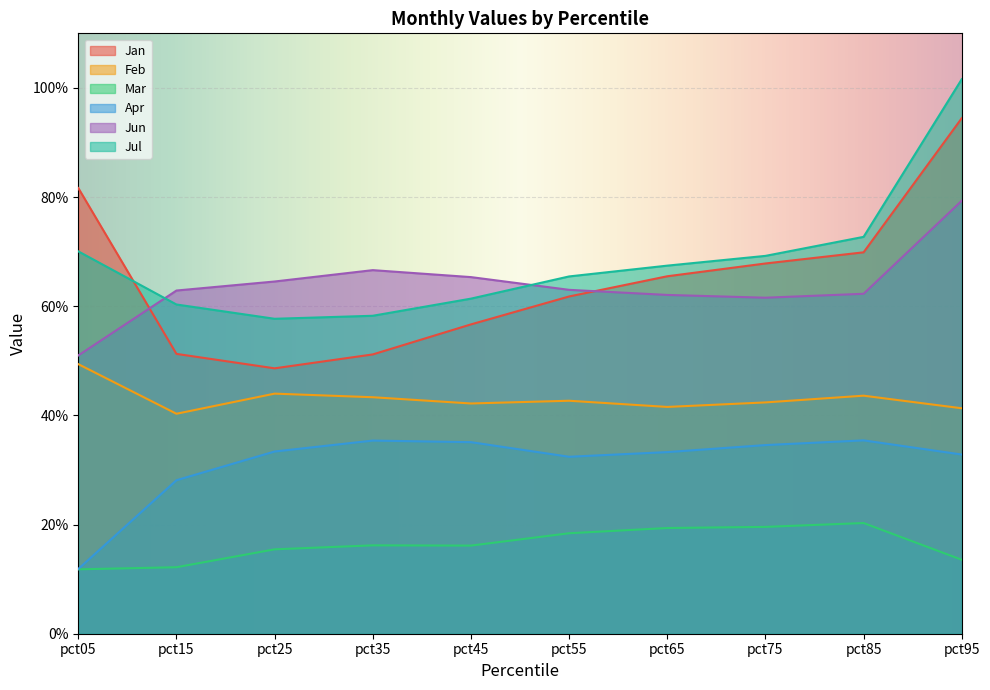

How many times do Jul and Jun cross each other?

2